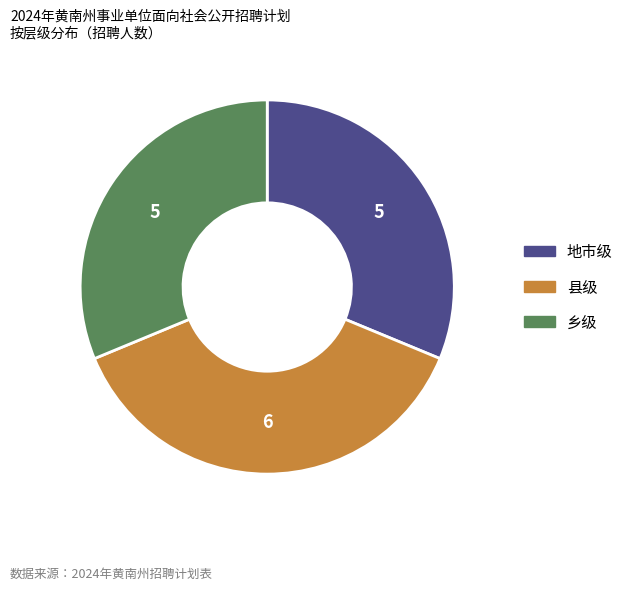

Is there a majority slice in this chart?

No